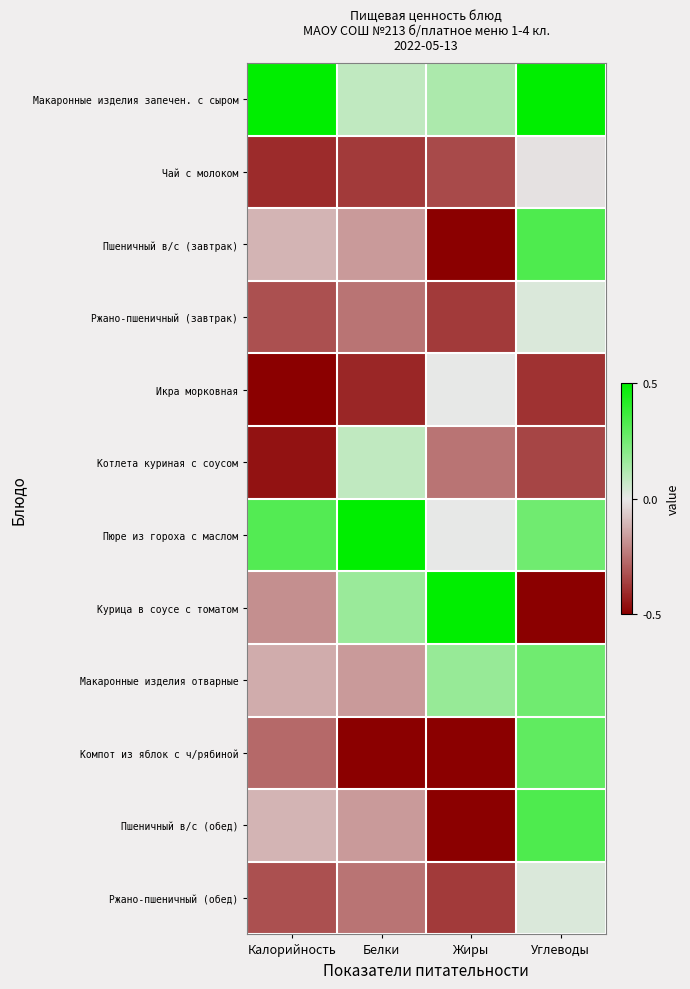

Count the number of categories in the chart.

4